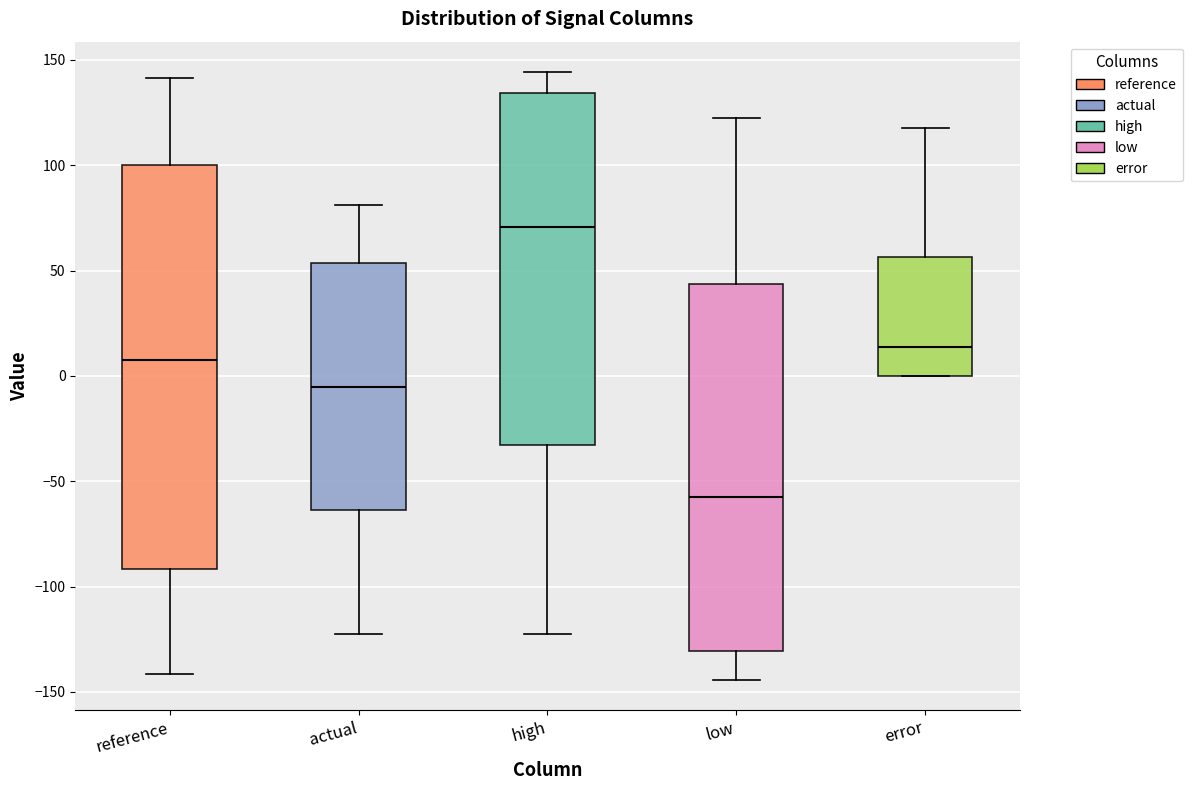

Reading left to right, transcribe this box plot: for each box, give where its median line is, the range the box spans, and where its two whiskers end, as read against the y-axis. The values are not printed on the chart, so give them approximately, as read against the axis.

reference: median 5, box -90 to 100, whiskers -140 to 140
actual: median -5, box -65 to 55, whiskers -120 to 80
high: median 70, box -35 to 135, whiskers -120 to 145
low: median -60, box -130 to 45, whiskers -145 to 120
error: median 15, box 0 to 55, whiskers 0 to 120